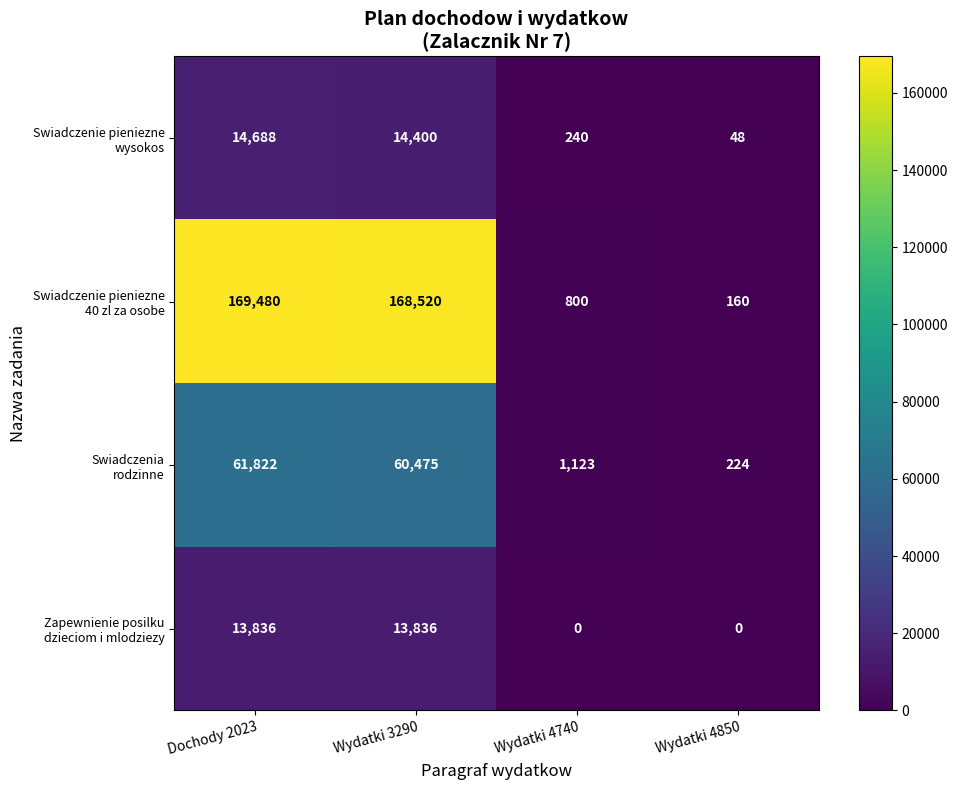

Count the number of categories in the chart.

4